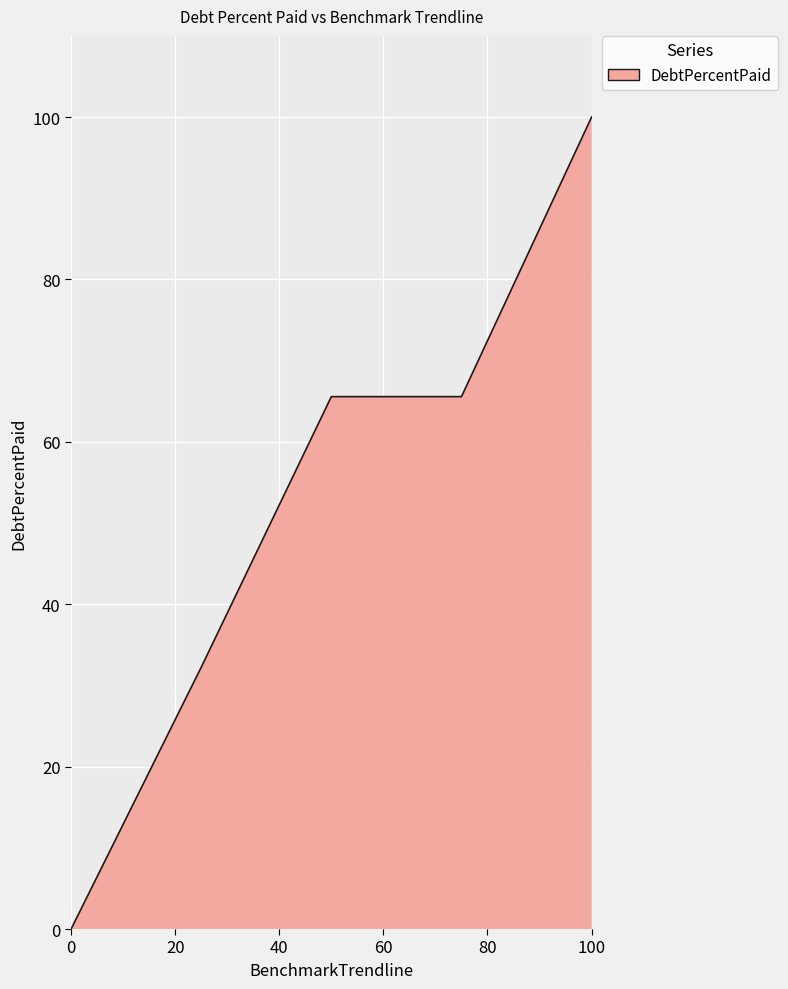

What is the difference between the maximum and second lowest values?

67.8